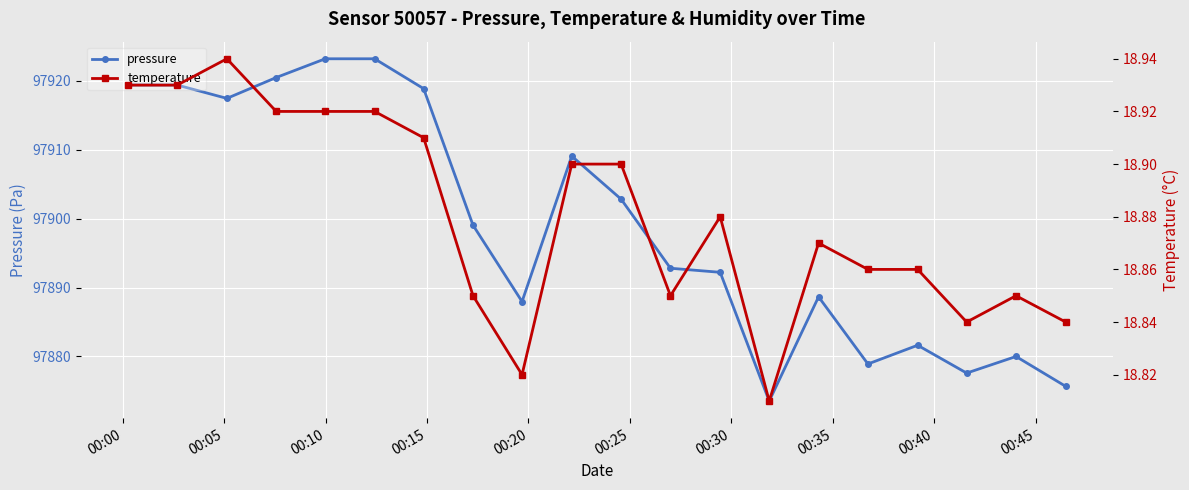

How many lines are shown in the chart?

2